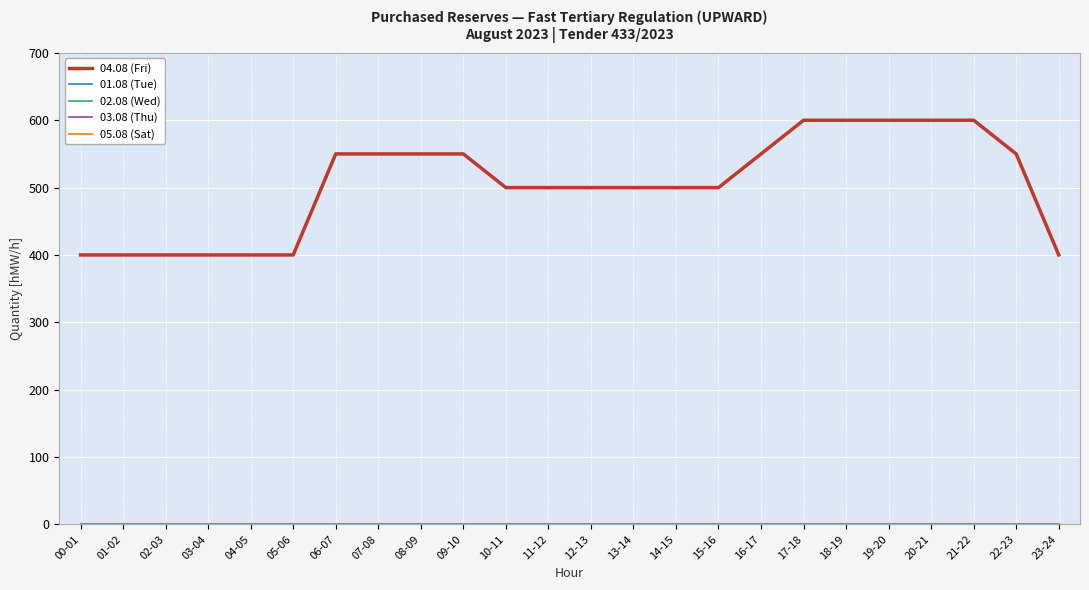

Reading right to left, list all the values displayed in this chart.

04.08 (Fri): 400	550	600	600	600	600	600	550	500	500	500	500	500	500	550	550	550	550	400	400	400	400	400	400
01.08 (Tue): 0	0	0	0	0	0	0	0	0	0	0	0	0	0	0	0	0	0	0	0	0	0	0	0
02.08 (Wed): 0	0	0	0	0	0	0	0	0	0	0	0	0	0	0	0	0	0	0	0	0	0	0	0
03.08 (Thu): 0	0	0	0	0	0	0	0	0	0	0	0	0	0	0	0	0	0	0	0	0	0	0	0
05.08 (Sat): 0	0	0	0	0	0	0	0	0	0	0	0	0	0	0	0	0	0	0	0	0	0	0	0